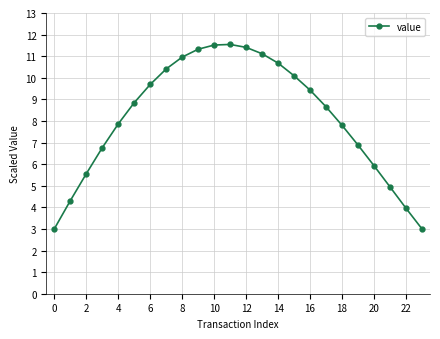

What is the maximum value shown in the chart?

11.5